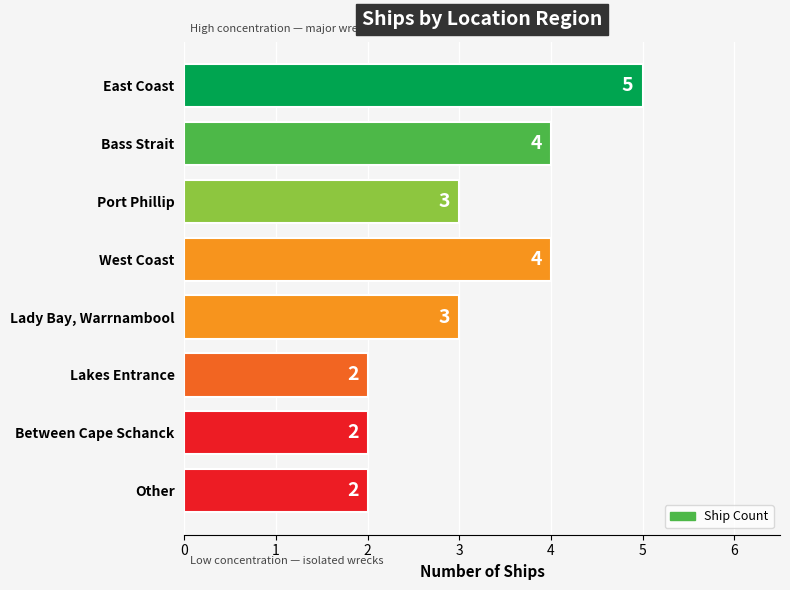

How many values are below 3?

3